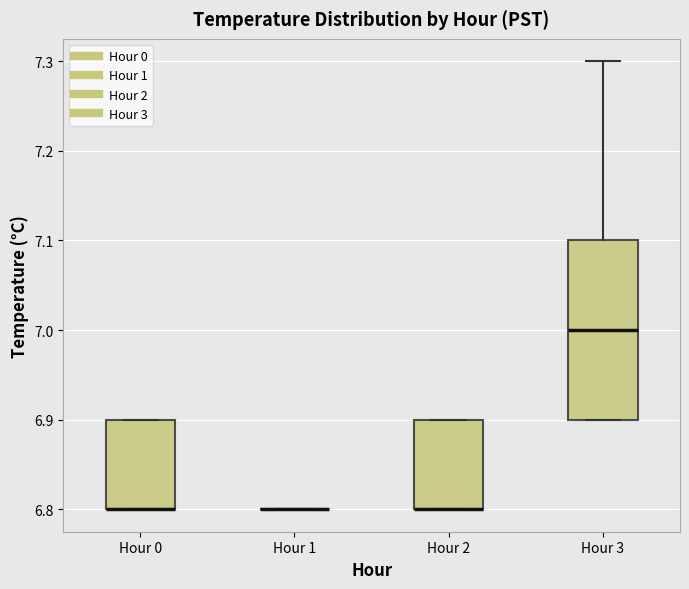

Which box is the tallest, from its lower edge to its upper edge?

Hour 3